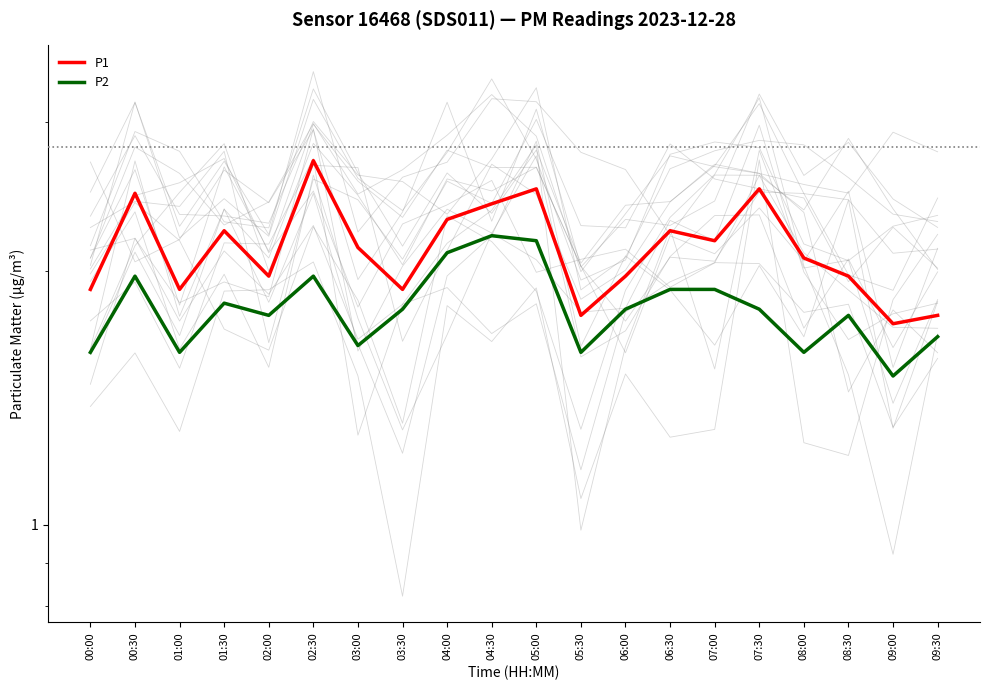

At how many categories does at least one series exceed 2?

11